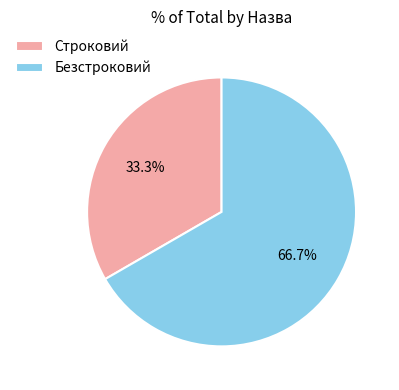

The Безстроковий slice represents 67% of the pie. True or false?

True